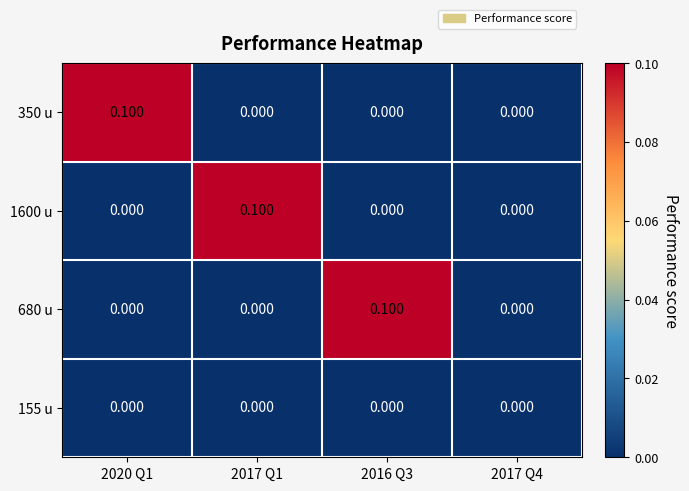

Is the value of 680 u at 2016 Q3 greater than the value of 155 u at 2020 Q1?

Yes